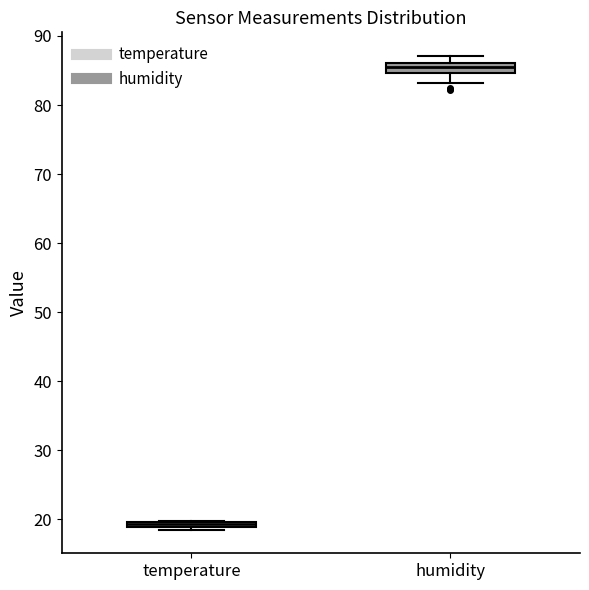

Where is the lower edge of the box for temperature on the y-axis? The values are not printed on the chart, so give them approximately, as read against the axis.

19